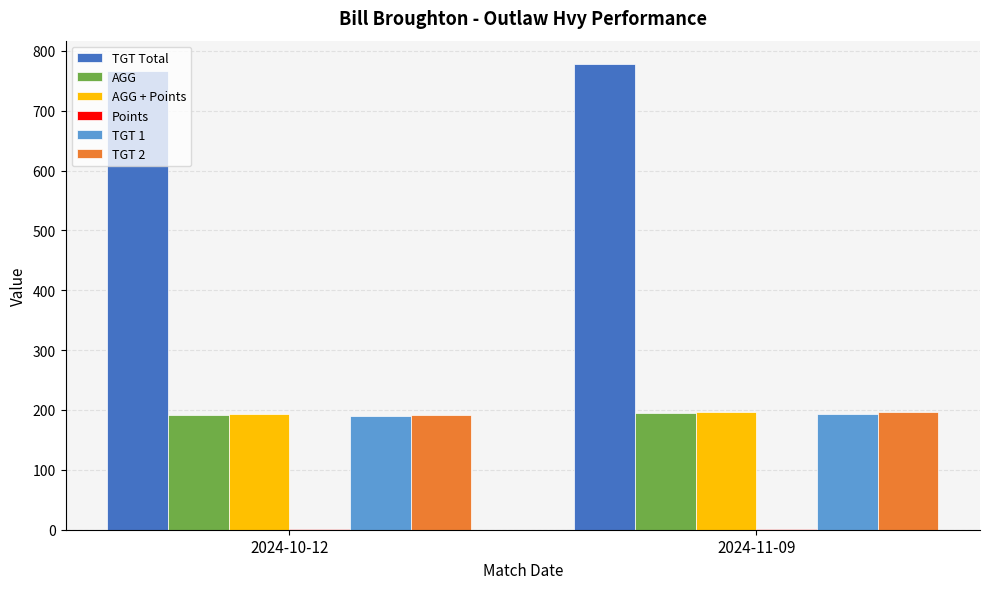

Is the value of TGT 2 at 2024-11-09 greater than the value of TGT Total at 2024-11-09?

No